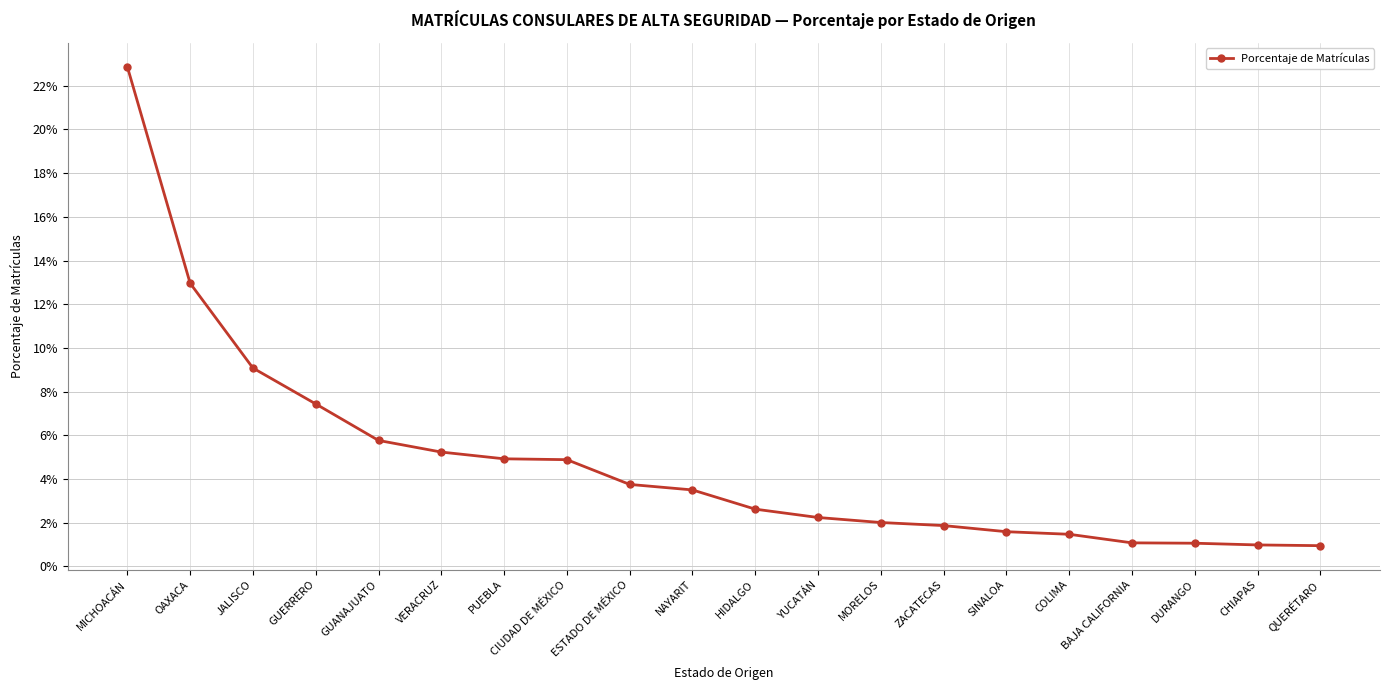

Does the chart have visible grid lines?

Yes